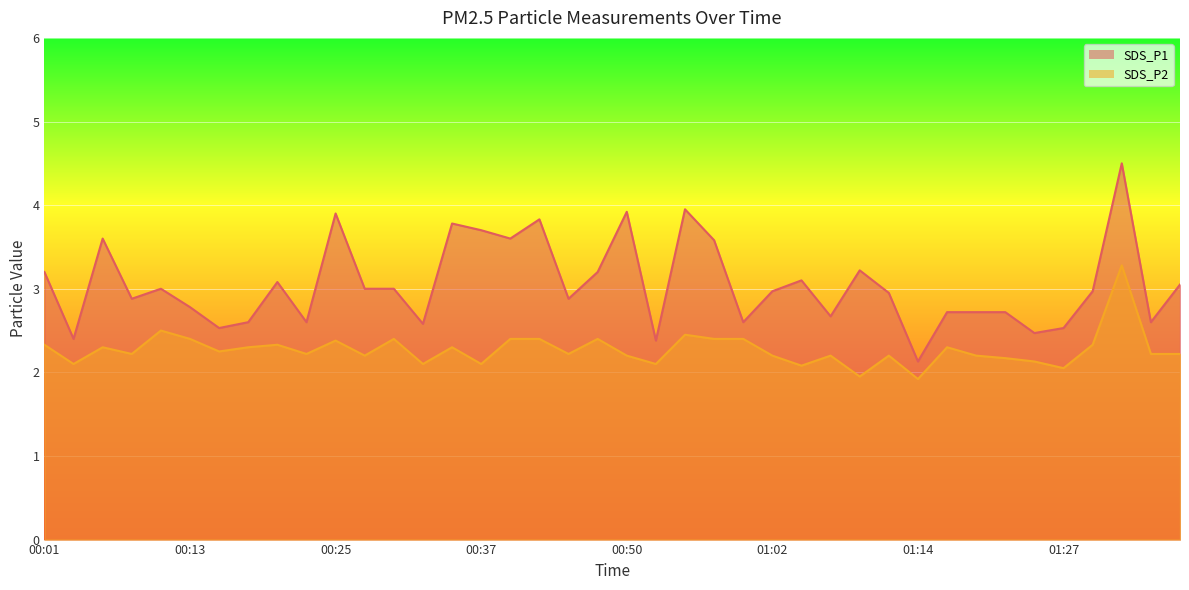

Rank the series at 01:12 from lowest to highest value.

SDS_P2, SDS_P1